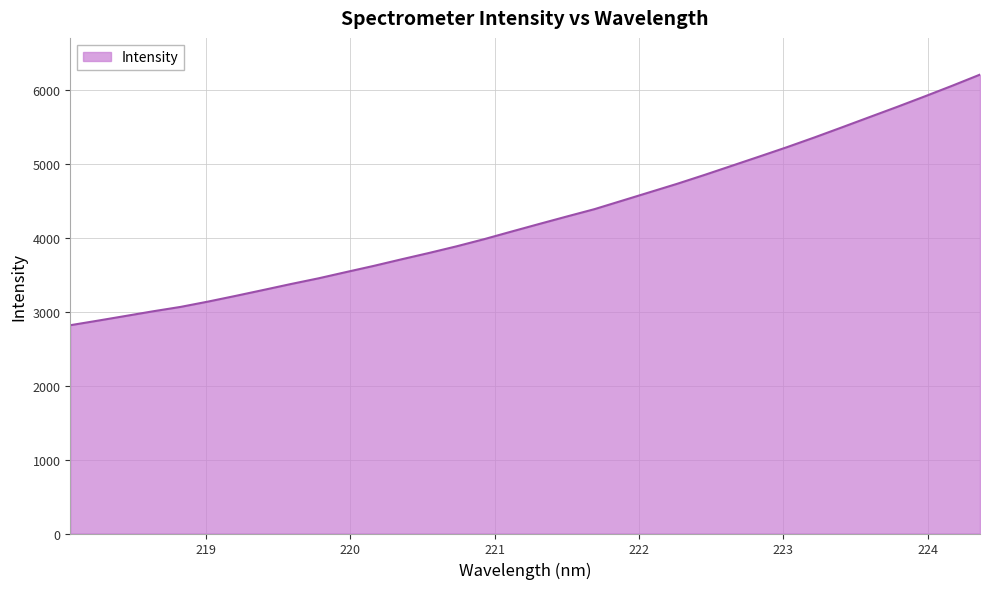

What is the minimum value shown in the chart?

2815.9